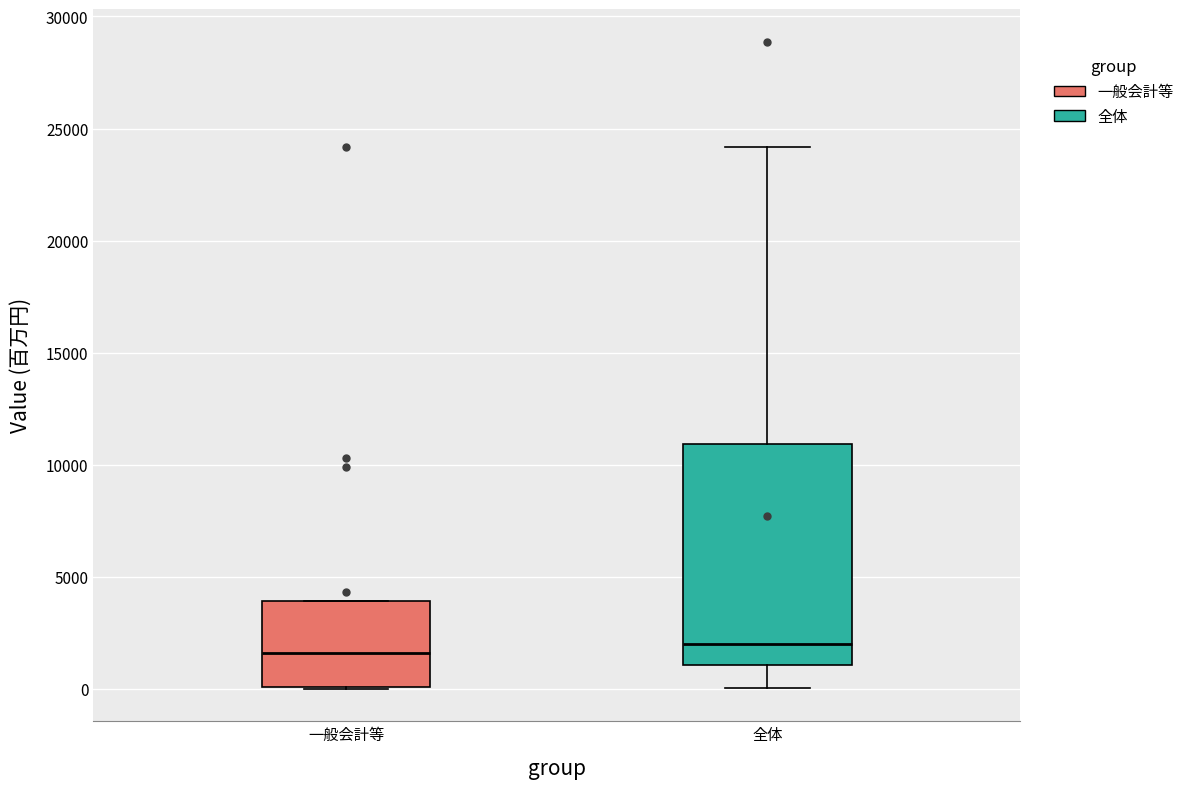

Reading left to right, read every box against the y-axis: the position of its median line, the range the box covers, and the ends of its whiskers. The values are not printed on the chart, so give them approximately, as read against the axis.

一般会計等: median 1500, box 0 to 4000, whiskers 0 to 4000
全体: median 2000, box 1000 to 11000, whiskers 0 to 24000